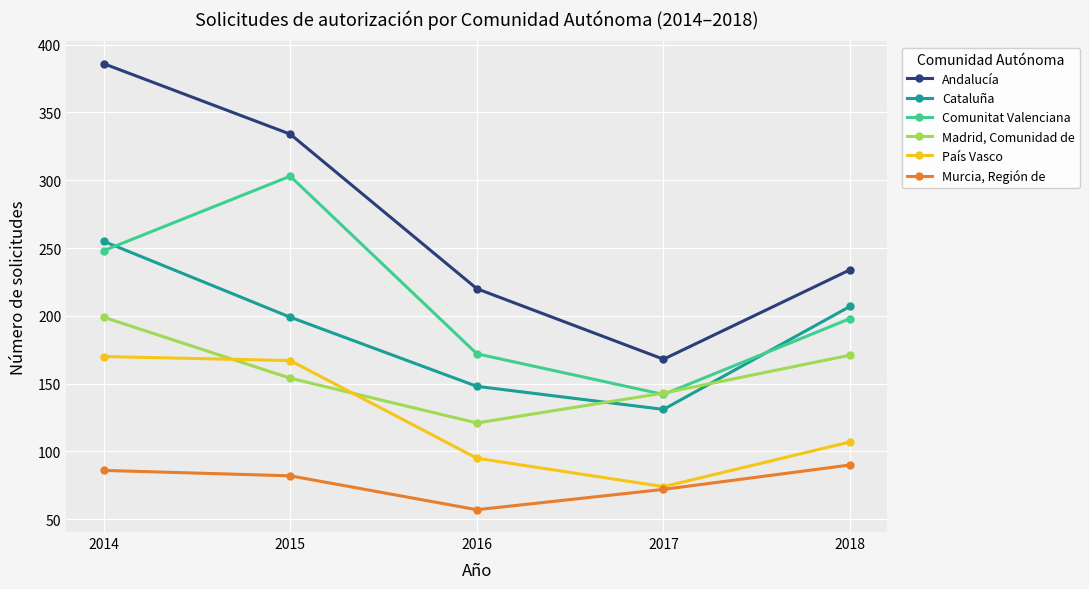

What is the value of the Madrid, Comunidad de point at the 3rd from the left?

121